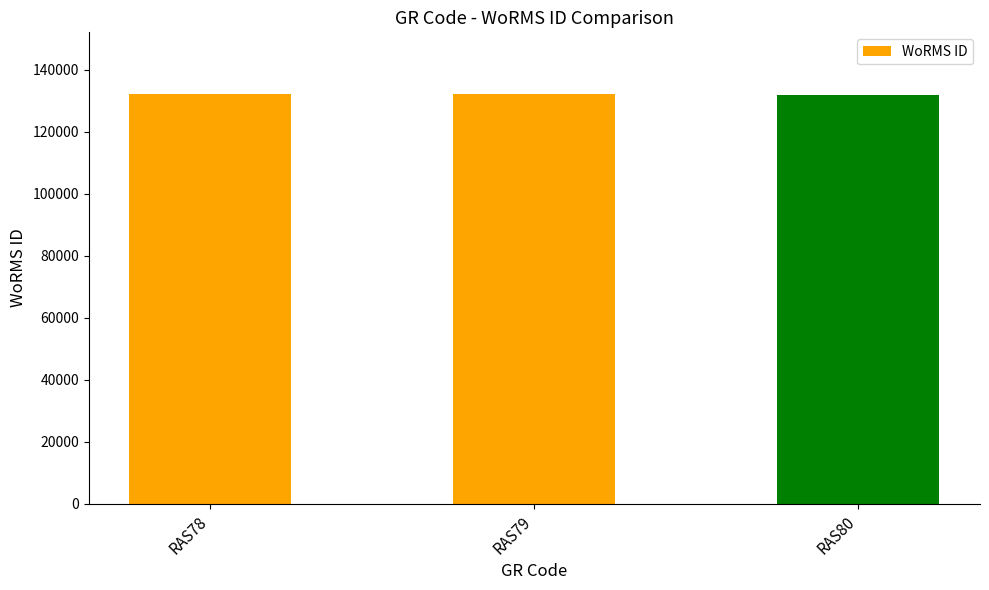

True or false: the data shows 73167 at RAS79.

False